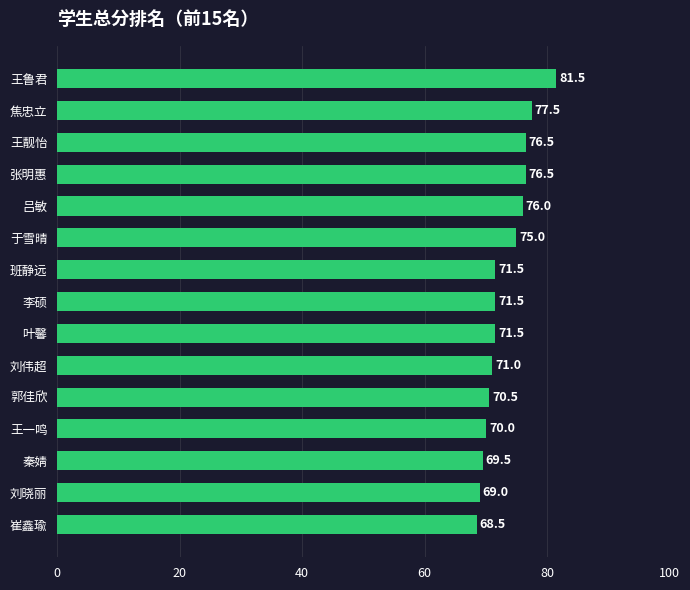

Approximately how many times larger is the value at 李硕 compared to 刘伟超?

1.0